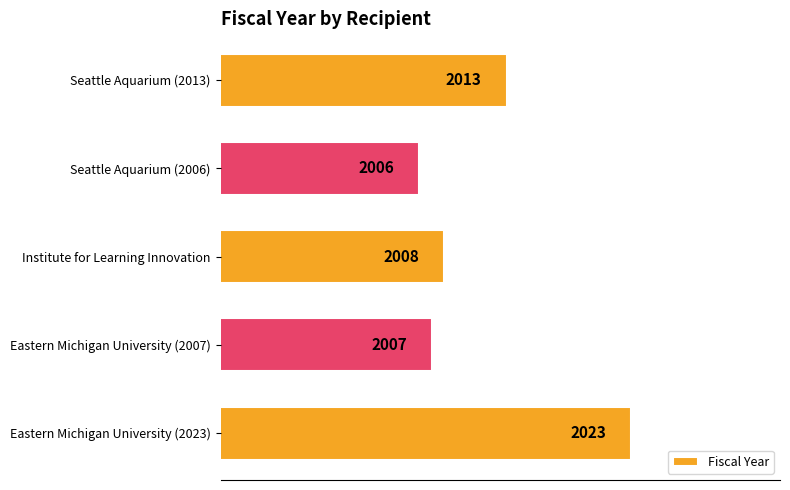

The value at Institute for Learning Innovation is 590. True or false?

False